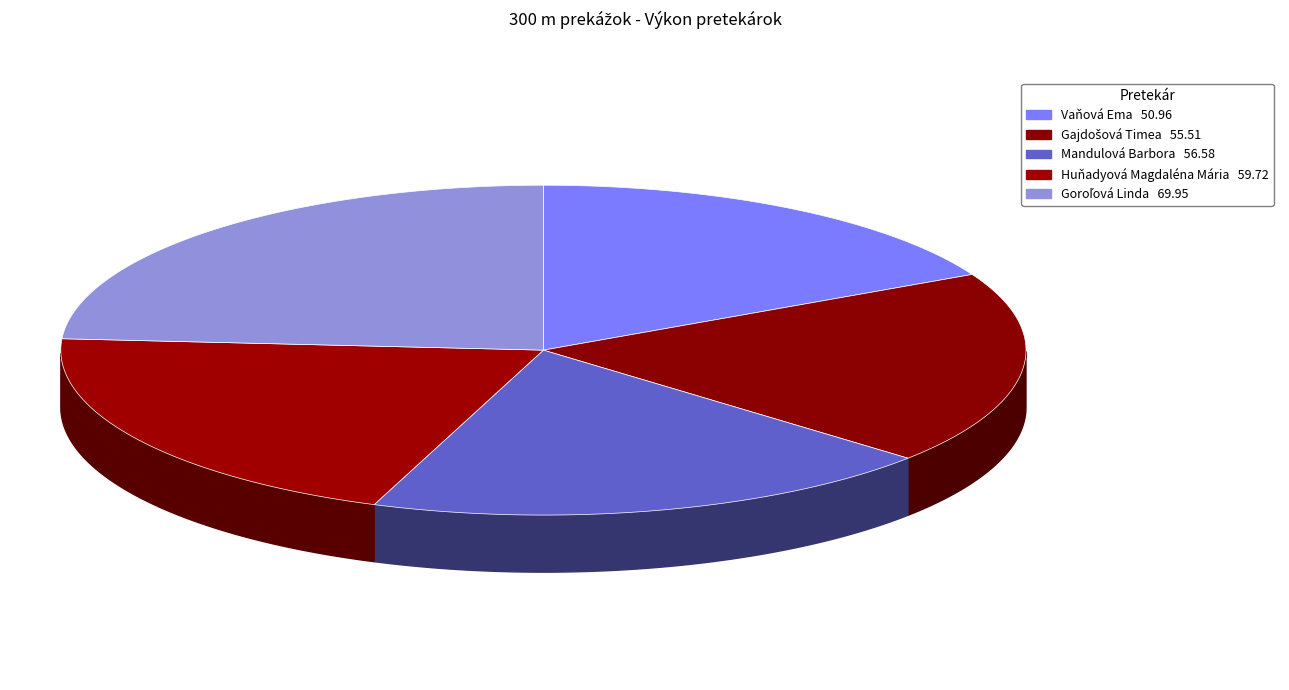

How many slices are in this pie chart?

5